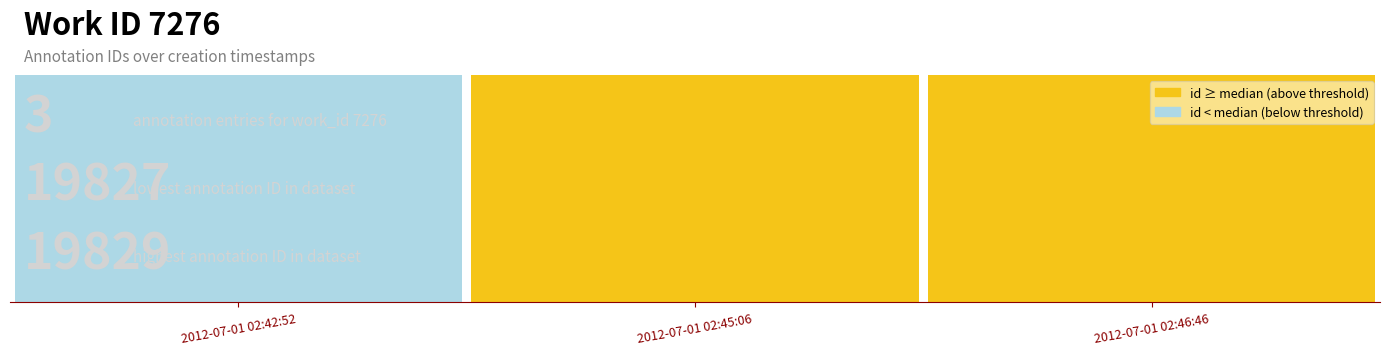

What is the average value?

19828